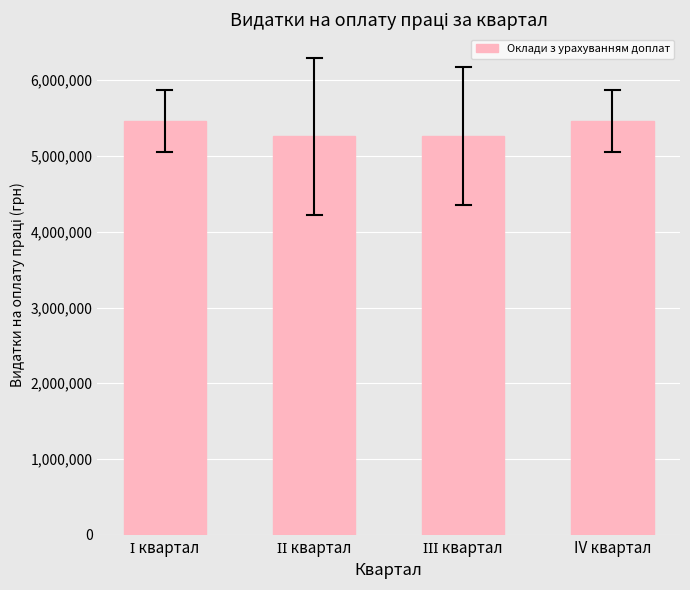

What is the sum of all values?

21441665.4